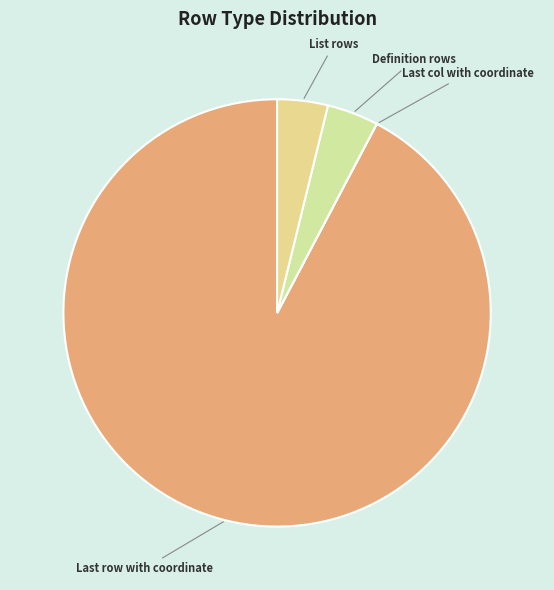

What is the ratio of the value at Definition rows to the value at List rows?

1.0